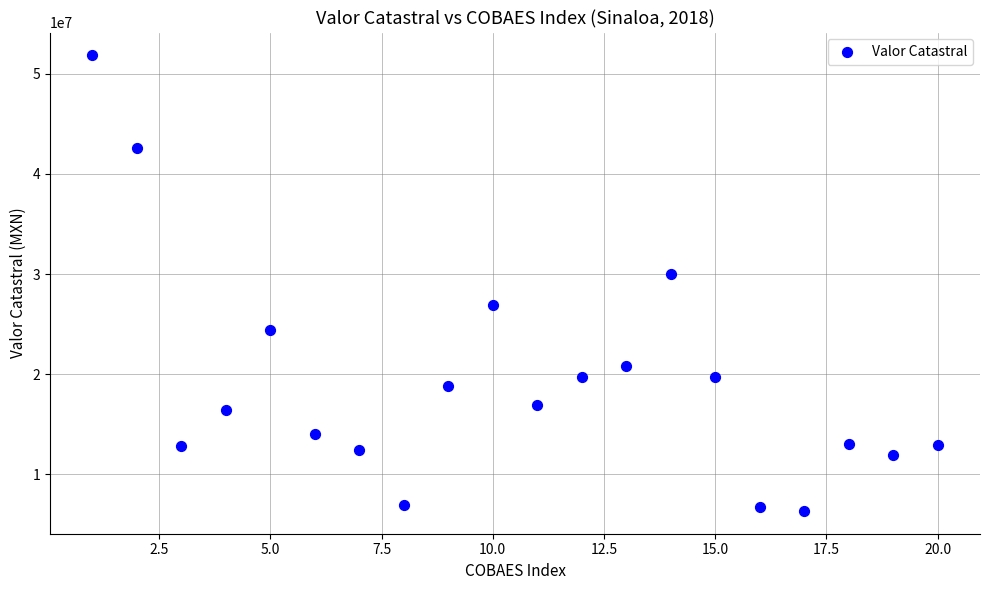

What is the range of Y values (max minus min)?

45495817.5